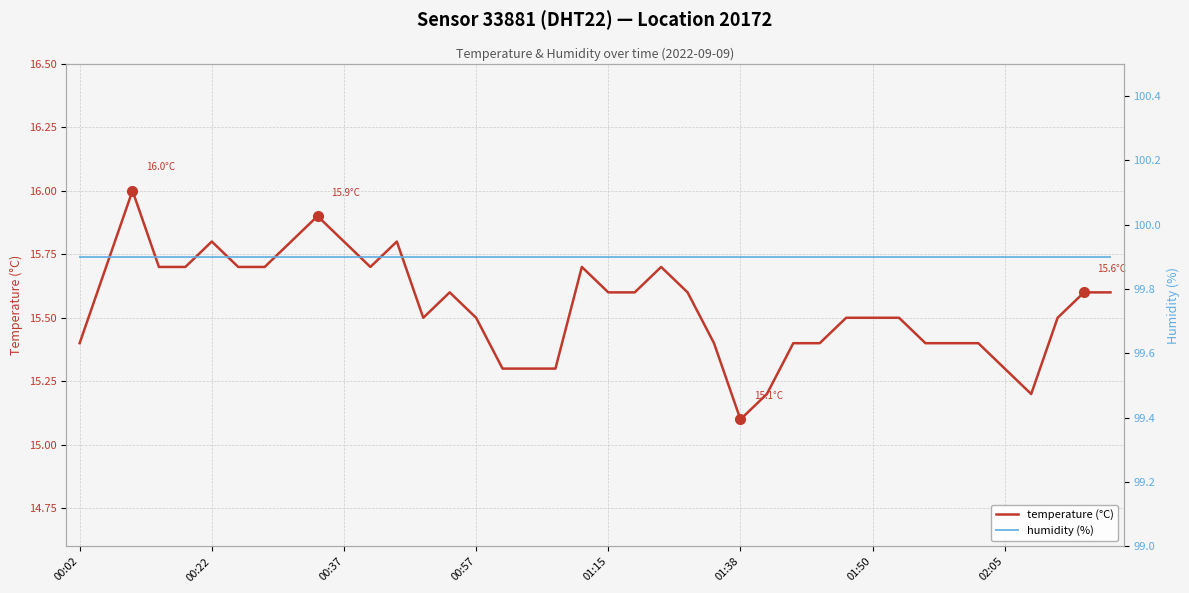

What is the total value across all series at 39?

115.5